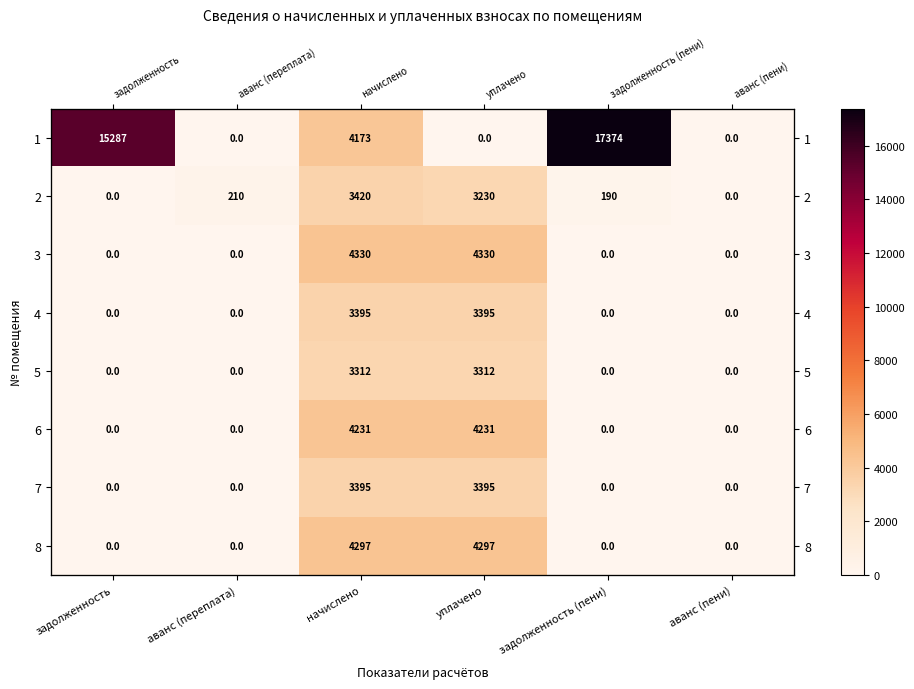

At which label does 1 first exceed 4173?

задолженность